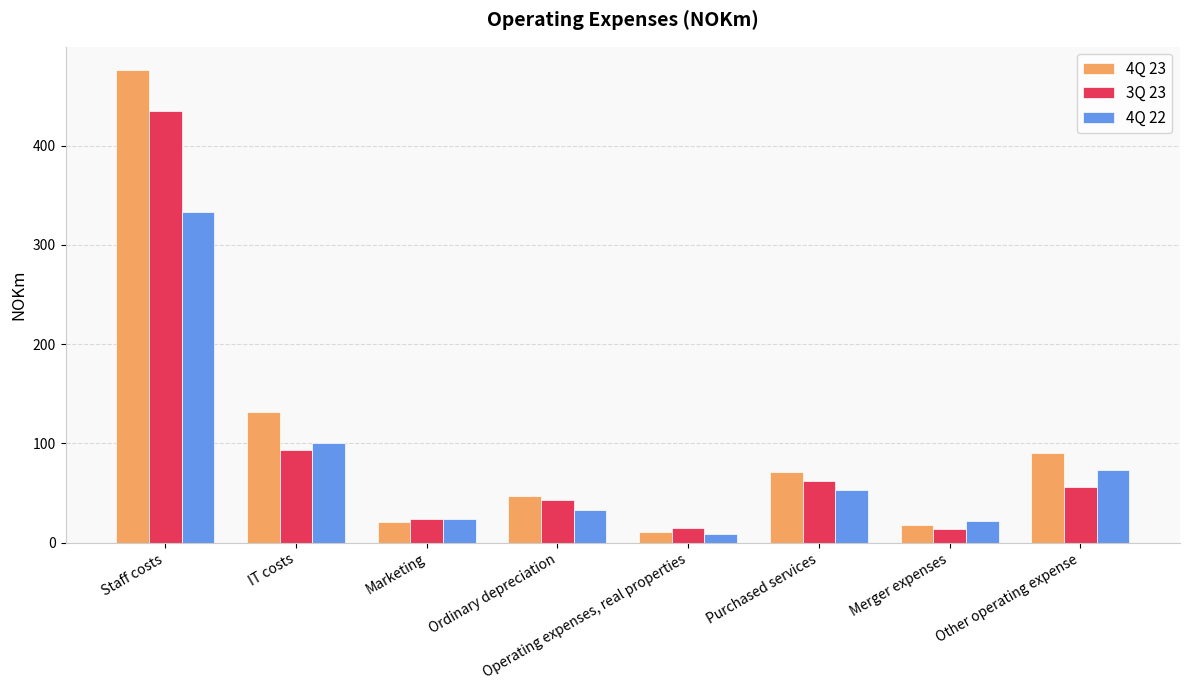

How many data points in 4Q 23 are less than 71?

4